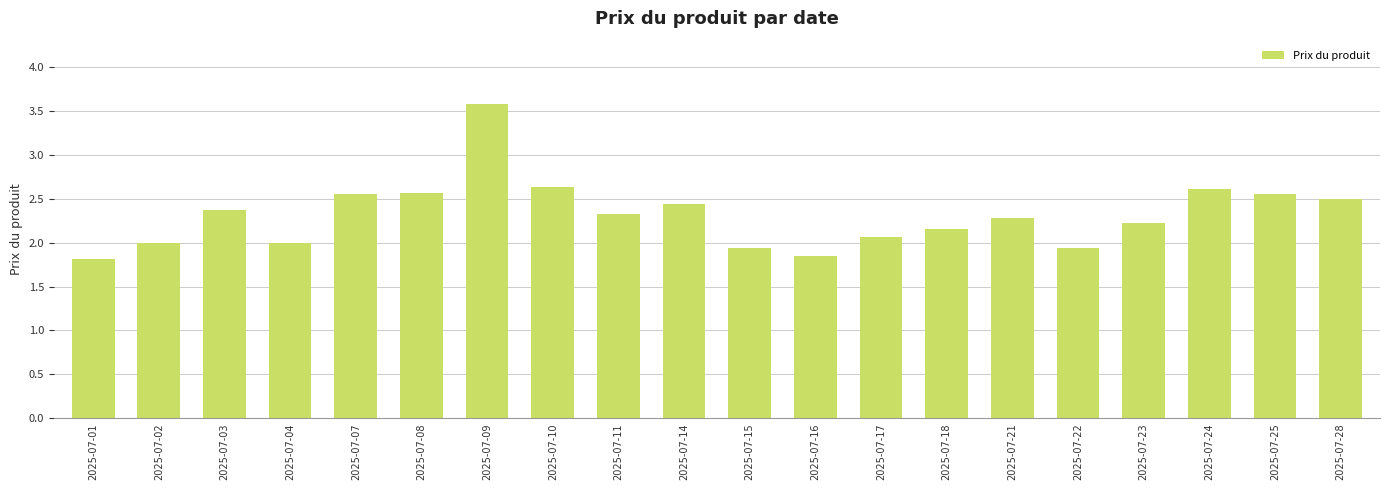

What is the value of the 3rd bar from the left?

2.4